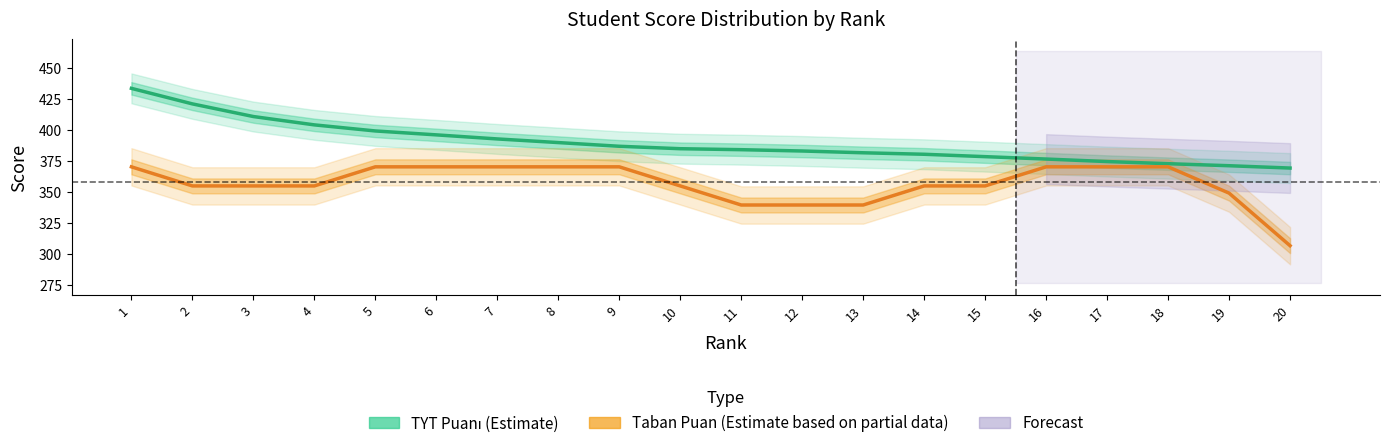

How many lines are shown in the chart?

2